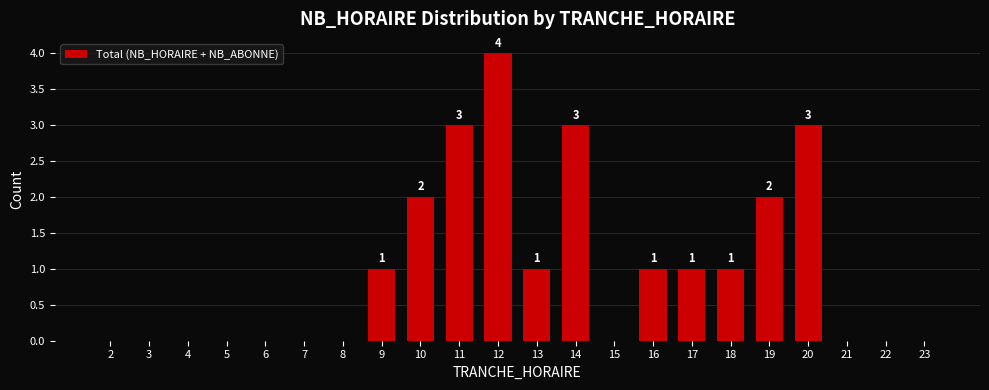

Reading left to right, what are all the values shown in this chart?

2=0	3=0	4=0	5=0	6=0	7=0	8=0	9=1	10=2	11=3	12=4	13=1	14=3	15=0	16=1	17=1	18=1	19=2	20=3	21=0	22=0	23=0